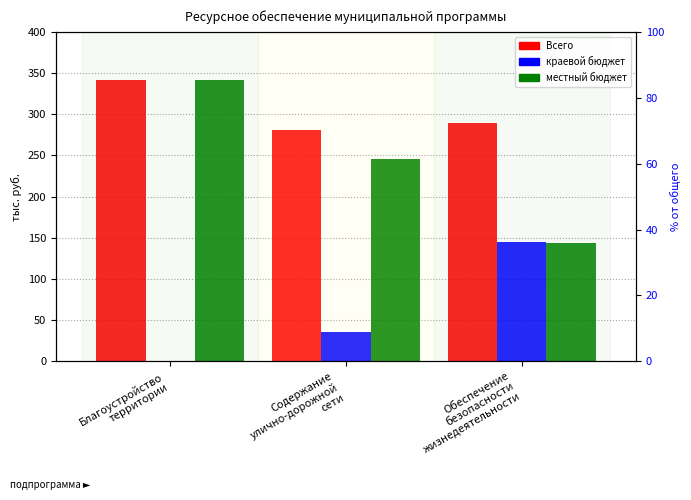

What are all the series names shown in the legend?

Всего, краевой бюджет, местный бюджет